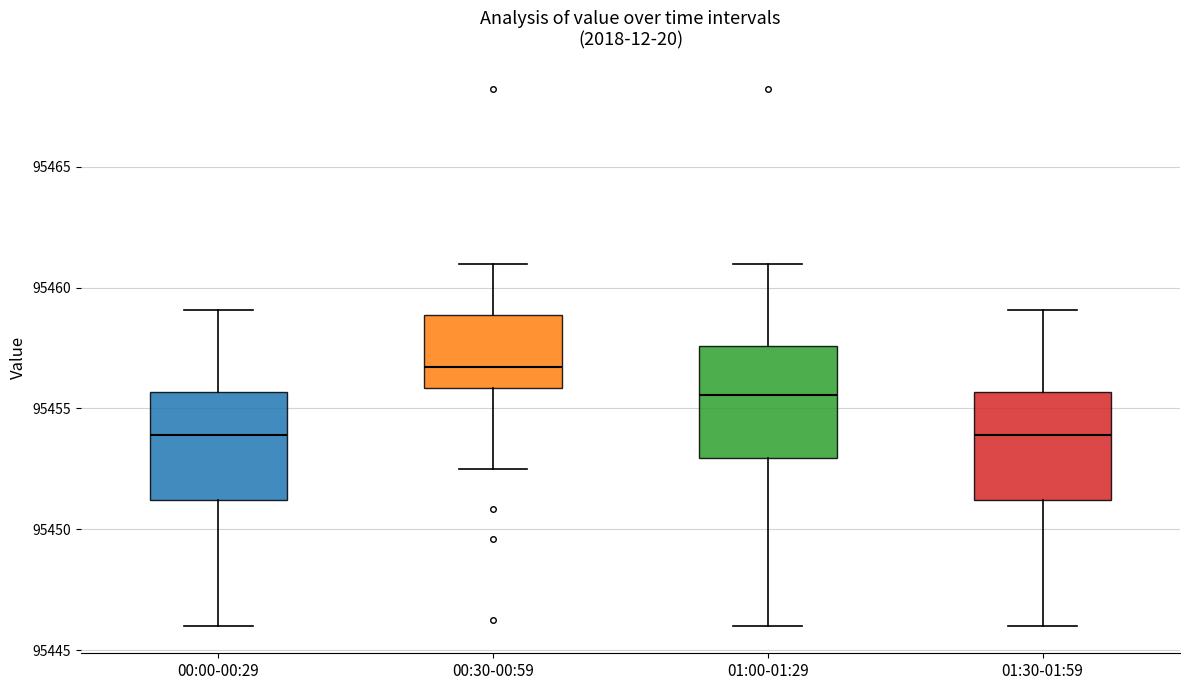

Which box's median line is the highest?

00:30-00:59